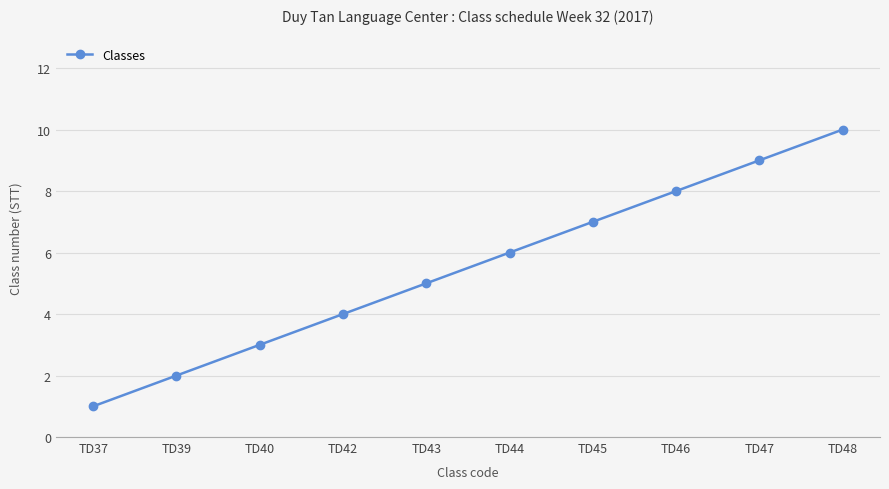

True or false: the data shows 1 at TD42.

False